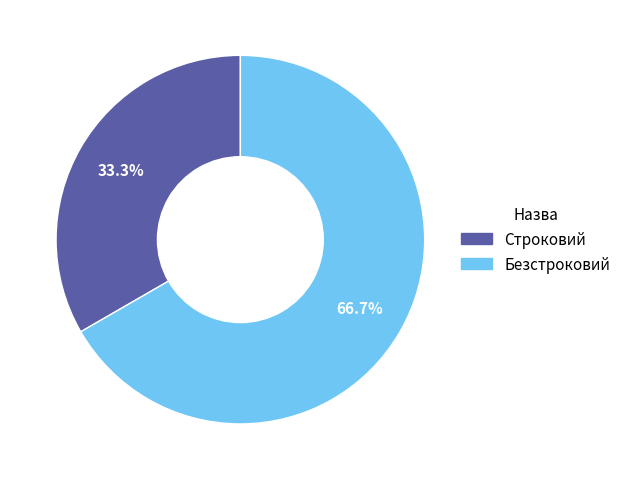

How many slices are in this pie chart?

2